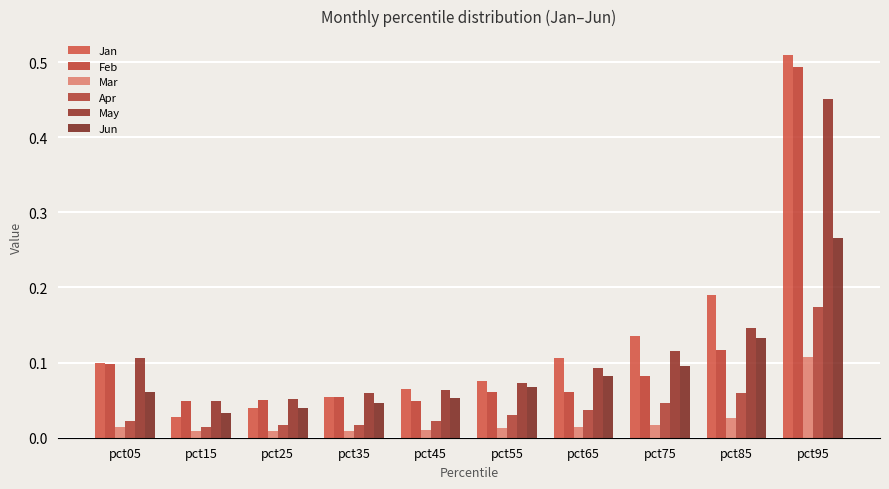

Reading left to right, extract all data points from this chart.

Jan: 0.1	0.0	0.0	0.1	0.1	0.1	0.1	0.1	0.2	0.5
Feb: 0.1	0.0	0.1	0.1	0.0	0.1	0.1	0.1	0.1	0.5
Mar: 0.0	0.0	0.0	0.0	0.0	0.0	0.0	0.0	0.0	0.1
Apr: 0.0	0.0	0.0	0.0	0.0	0.0	0.0	0.0	0.1	0.2
May: 0.1	0.0	0.1	0.1	0.1	0.1	0.1	0.1	0.1	0.5
Jun: 0.1	0.0	0.0	0.0	0.1	0.1	0.1	0.1	0.1	0.3